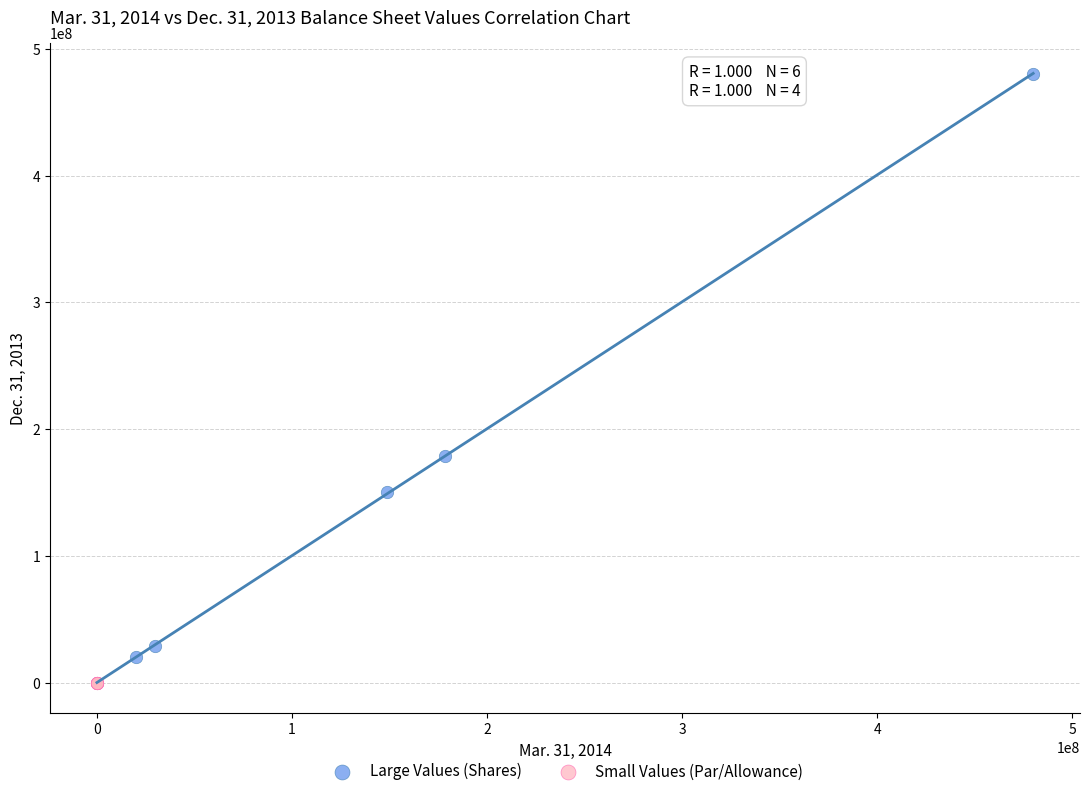

Which series has the widest spread of Y values?

Large Values (Shares)